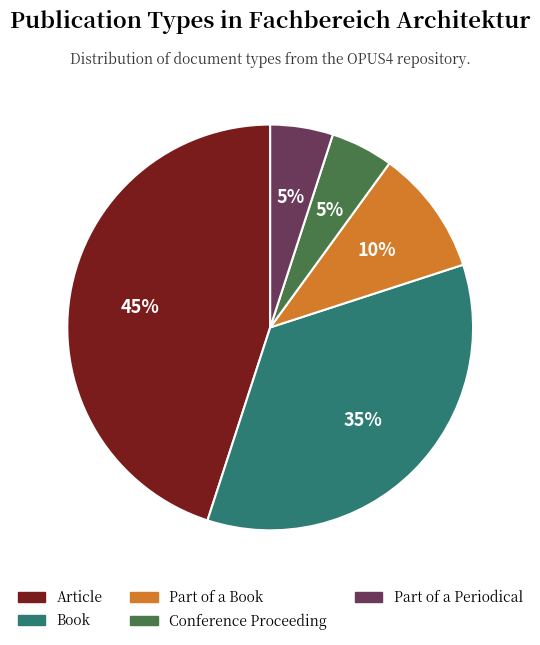

Is it true that Part of a Book is 10% of the pie?

True